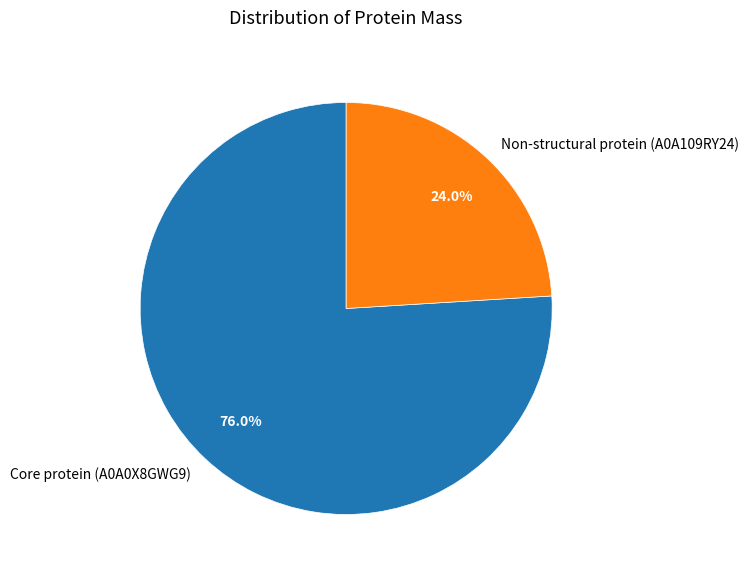

Which category has the smallest portion of the pie?

Non-structural protein (A0A109RY24)